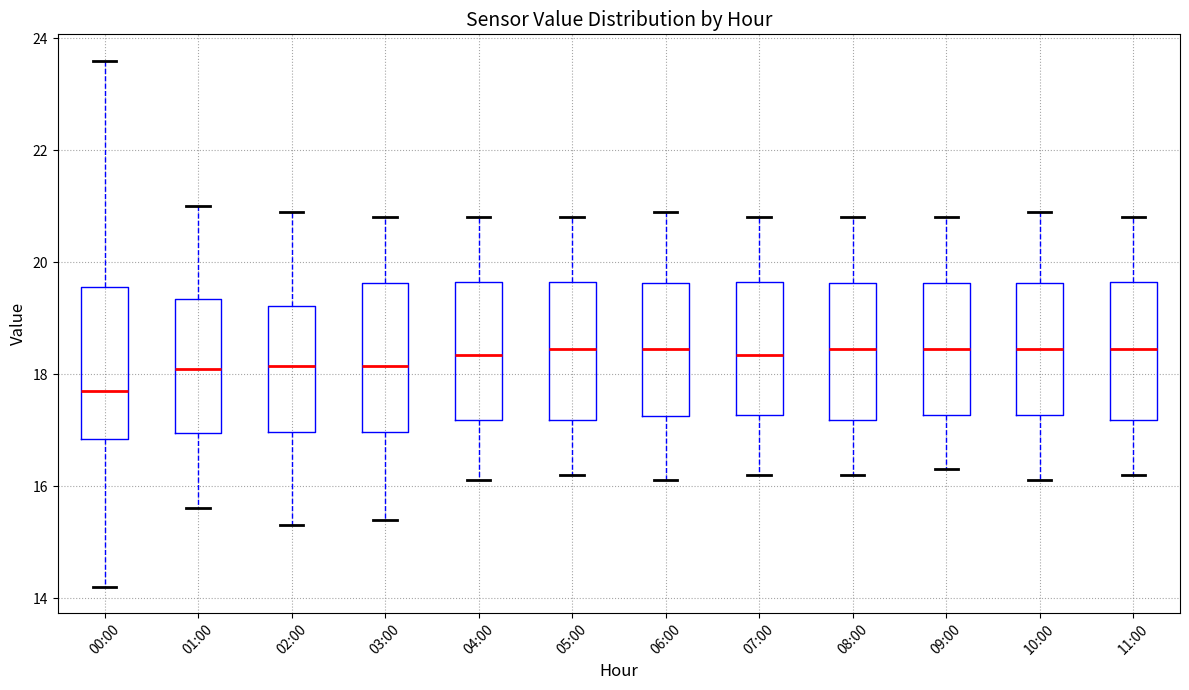

Where does the lower whisker of the box for 00:00 end on the y-axis? The values are not printed on the chart, so give them approximately, as read against the axis.

14.2